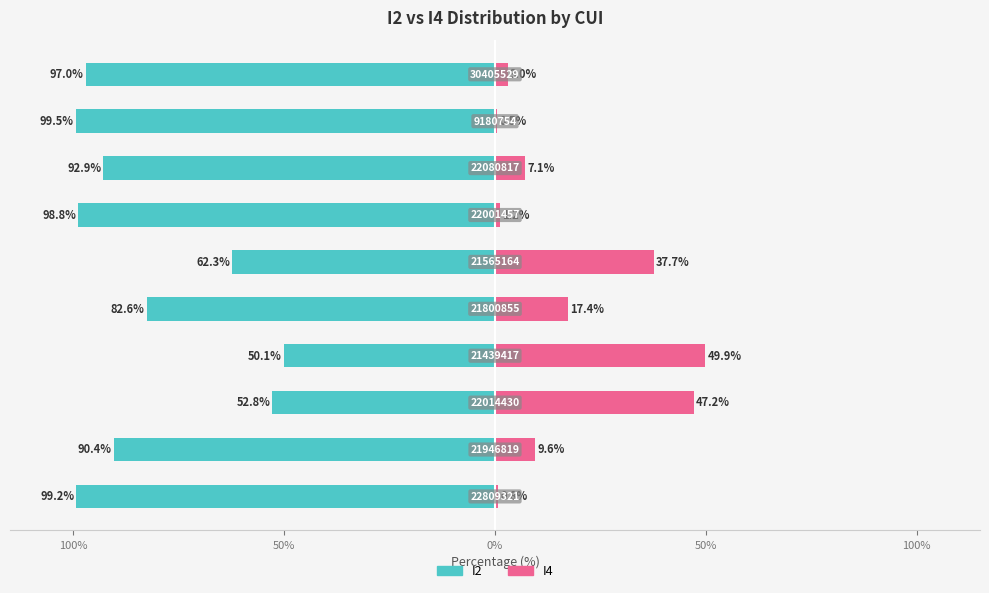

The I4 series shows 47.2 at 50%. True or false?

True